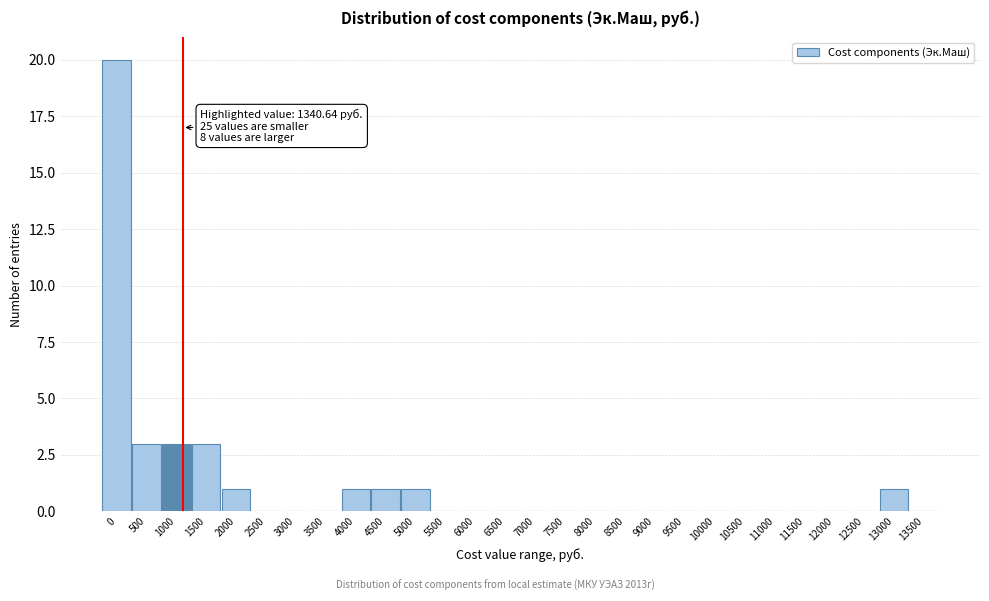

Reading left to right, transcribe all the data shown in this chart.

0=20	500=3	1000=3	1500=3	2000=1	2500=0	3000=0	3500=0	4000=1	4500=1	5000=1	5500=0	6000=0	6500=0	7000=0	7500=0	8000=0	8500=0	9000=0	9500=0	10000=0	10500=0	11000=0	11500=0	12000=0	12500=0	13000=1	13500=0